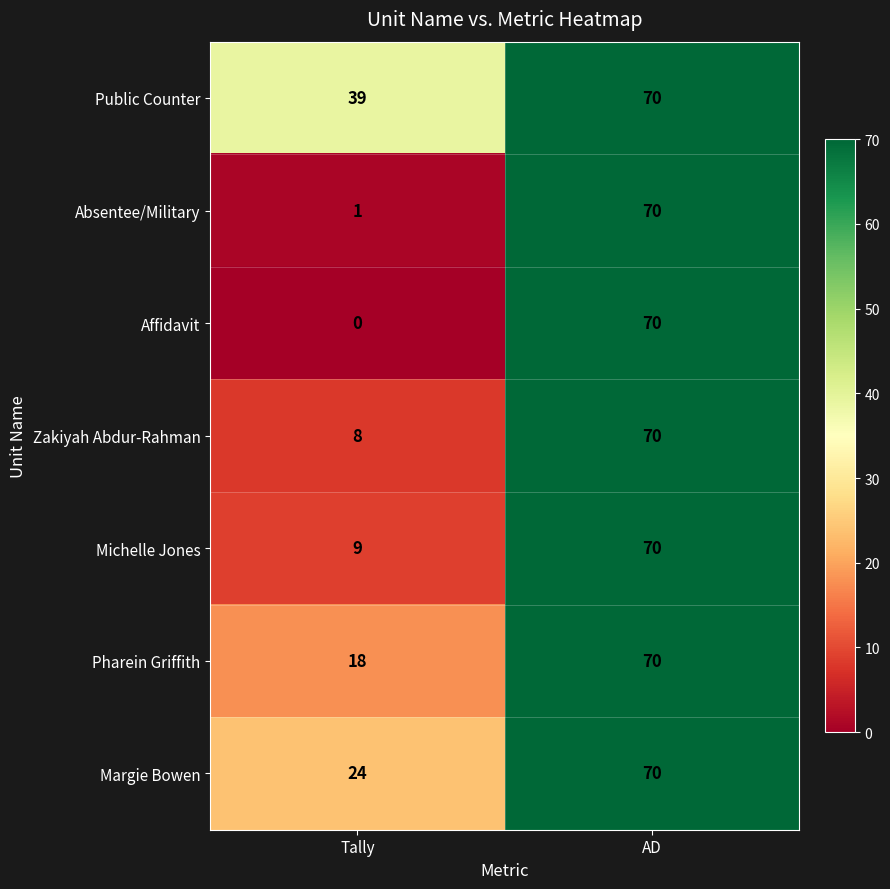

Which series has the largest total across all categories?

Public Counter